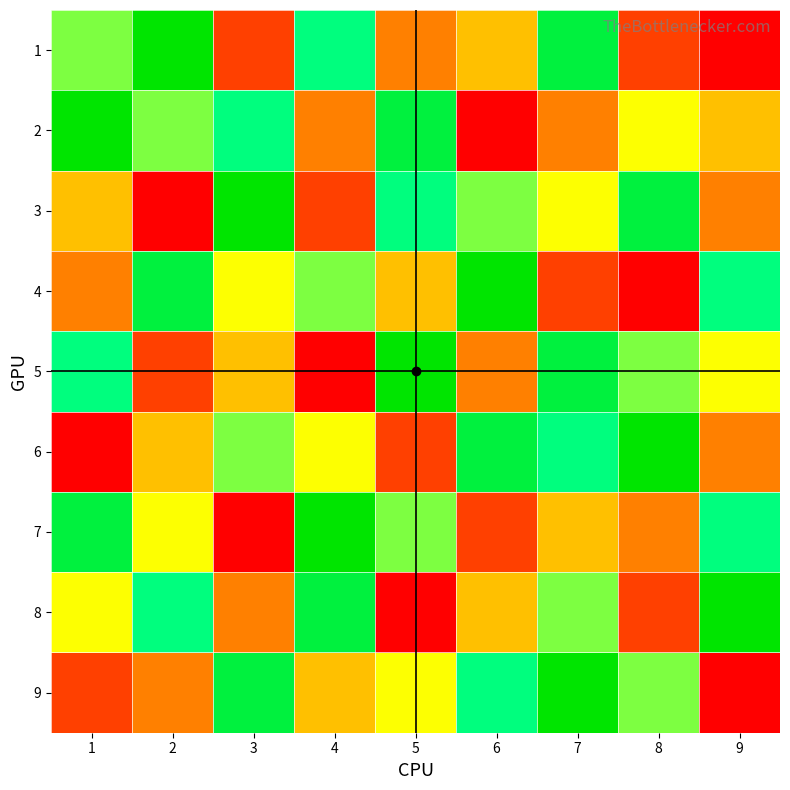

Which has a higher value, 8 or 4?

4